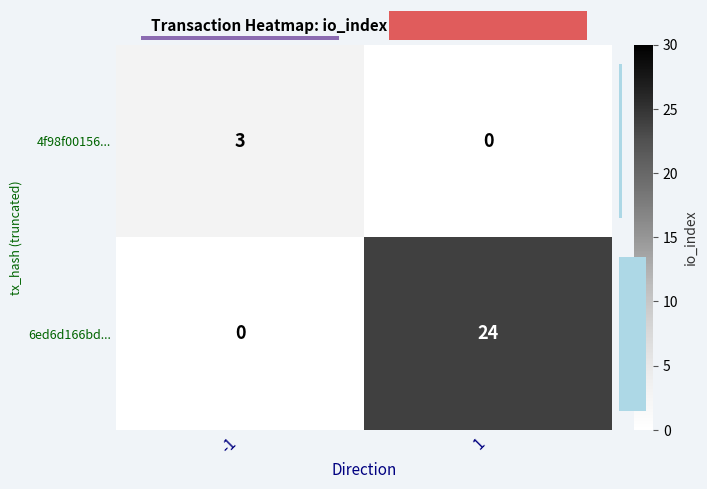

True or false: 4f98f00156... has a value of 5 at -1.

False